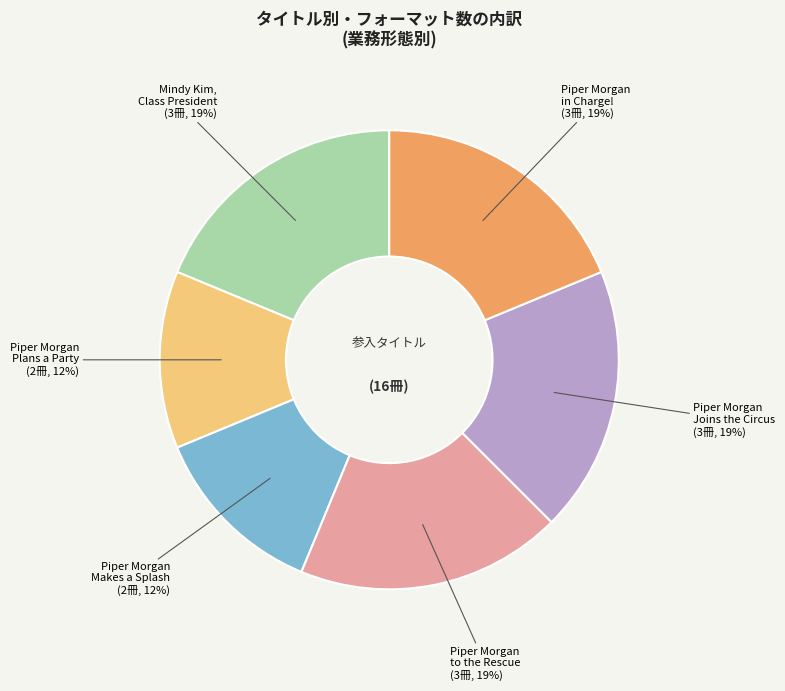

Does any single category account for the majority?

No